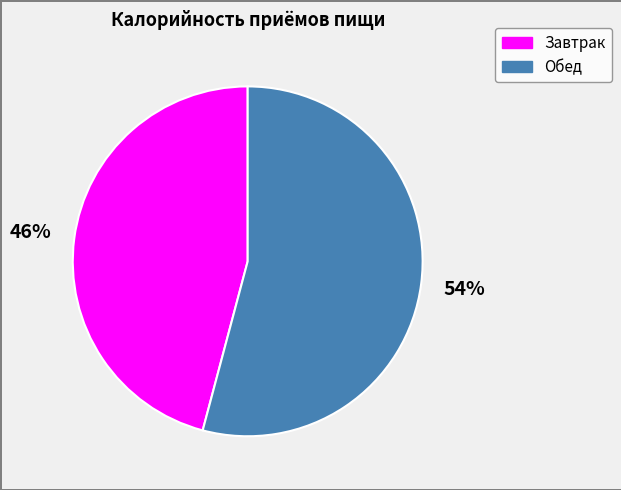

Count the number of slices in the pie.

2